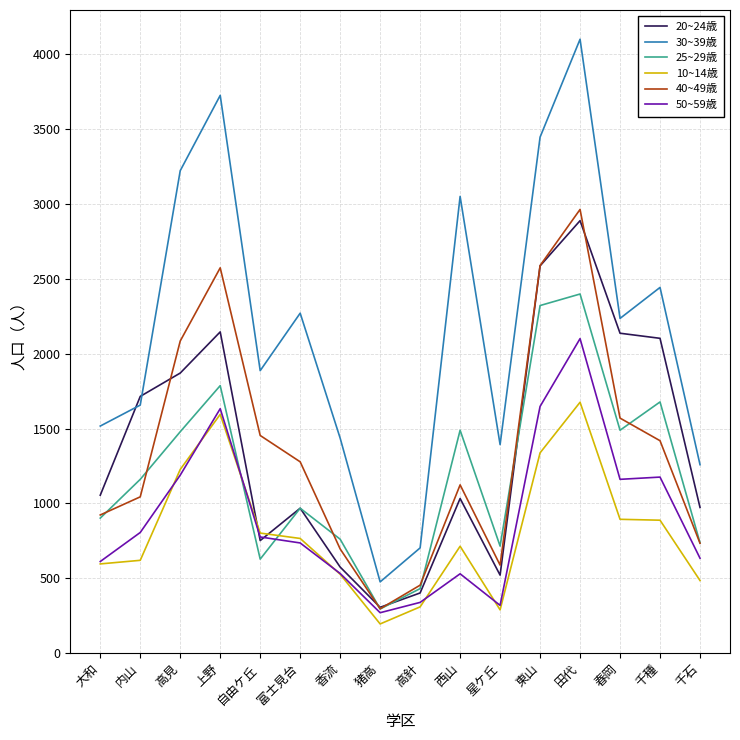

Read the 25~29歳 value at 自由ケ丘, to the nearest 50.

650